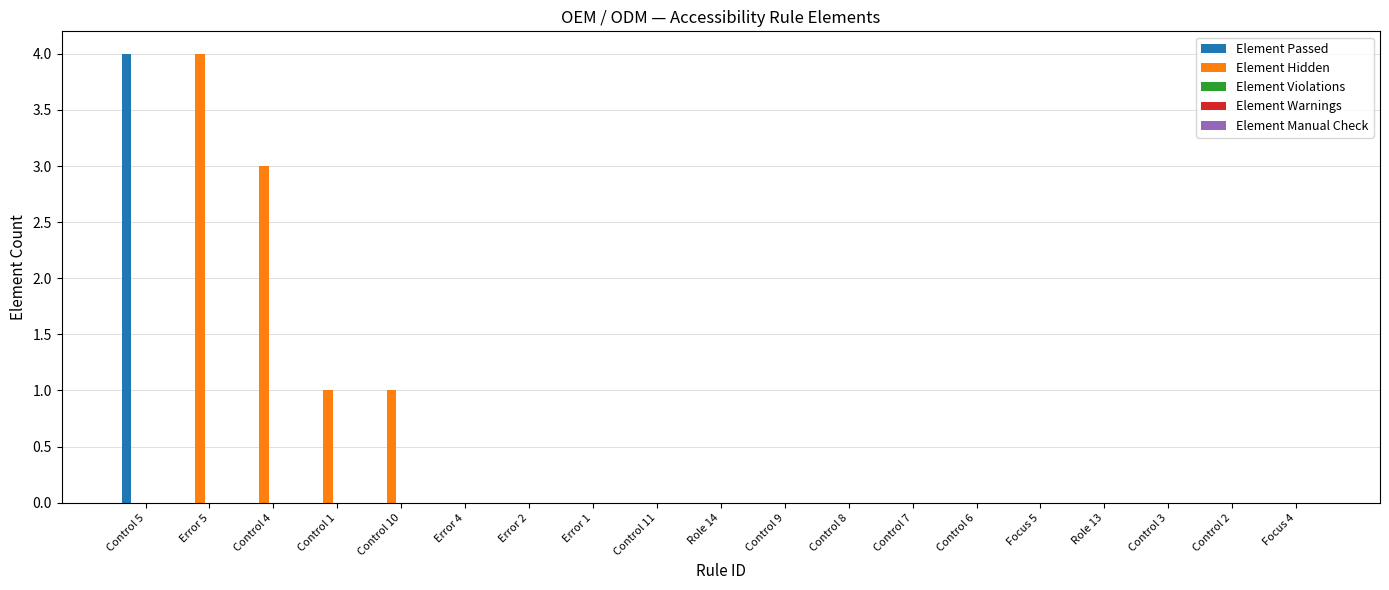

What is the sum of all Element Passed values?

4